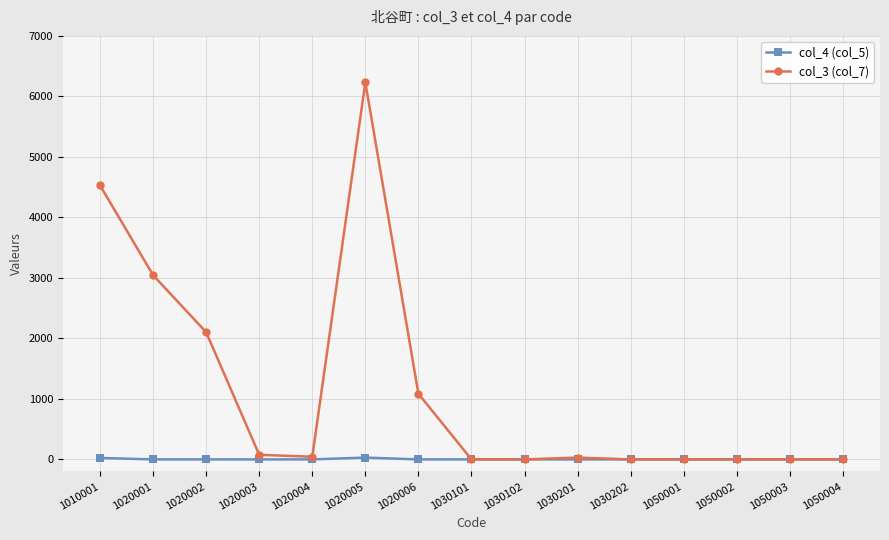

Rank the series by their maximum value, from lowest to highest.

col_4 (col_5), col_3 (col_7)